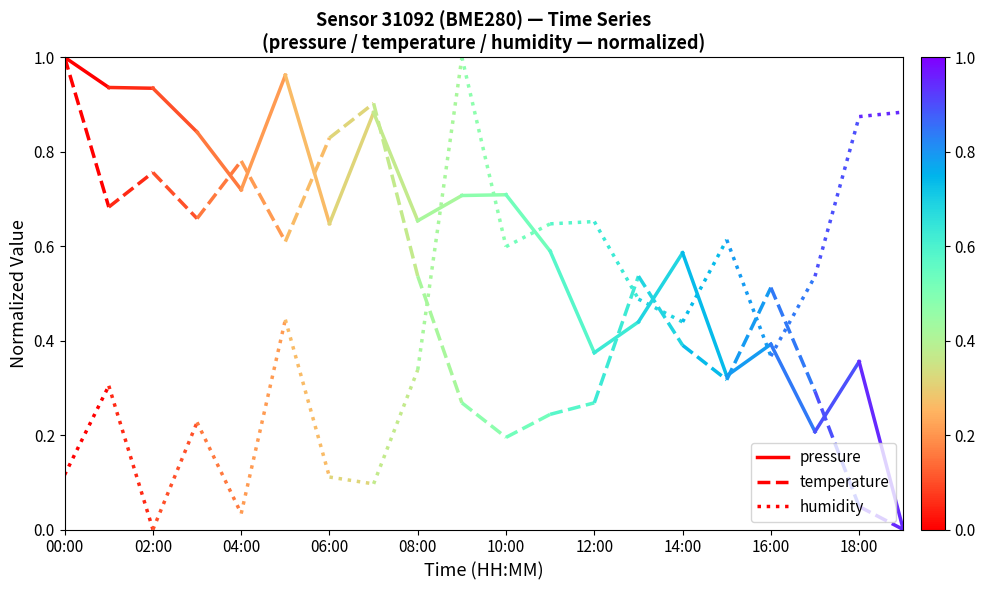

What are all the series names shown in the legend?

pressure, temperature, humidity